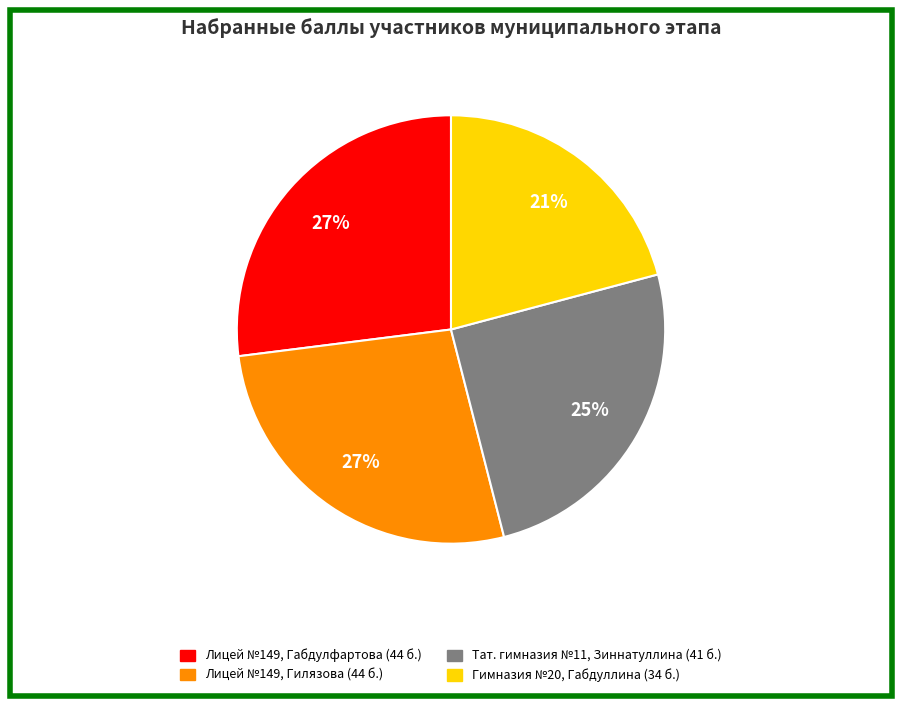

What is the ratio of the value at Гимназия №20, Габдуллина (34 б.) to the value at Лицей №149, Гилязова (44 б.)?

0.8